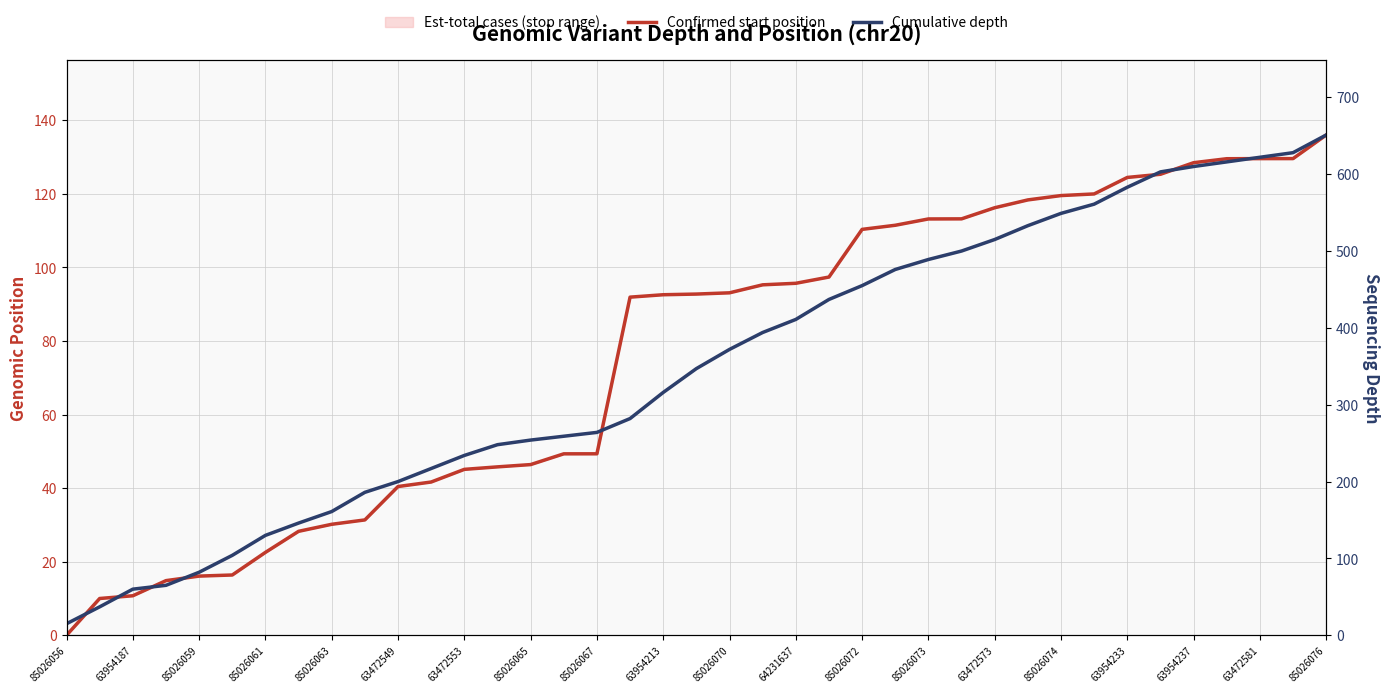

What is the difference between the maximum and second lowest values in the Cumulative depth series?

614.0